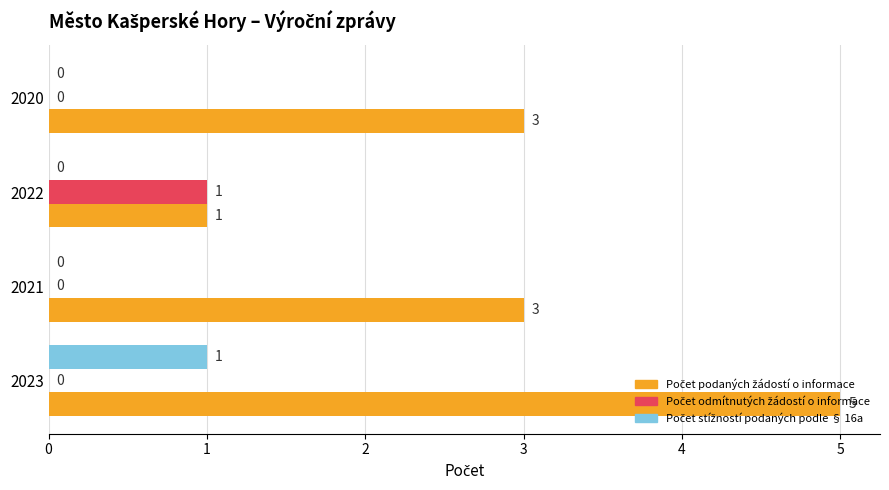

What is the maximum value shown in the chart?

5